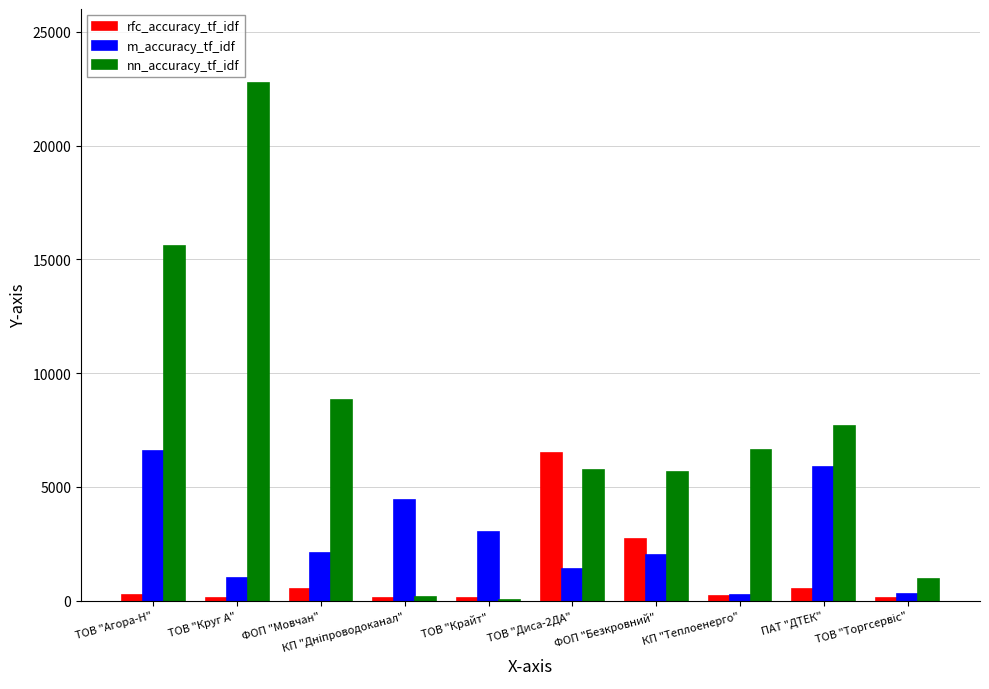

What is the average value of the rfc_accuracy_tf_idf series?

1115.4